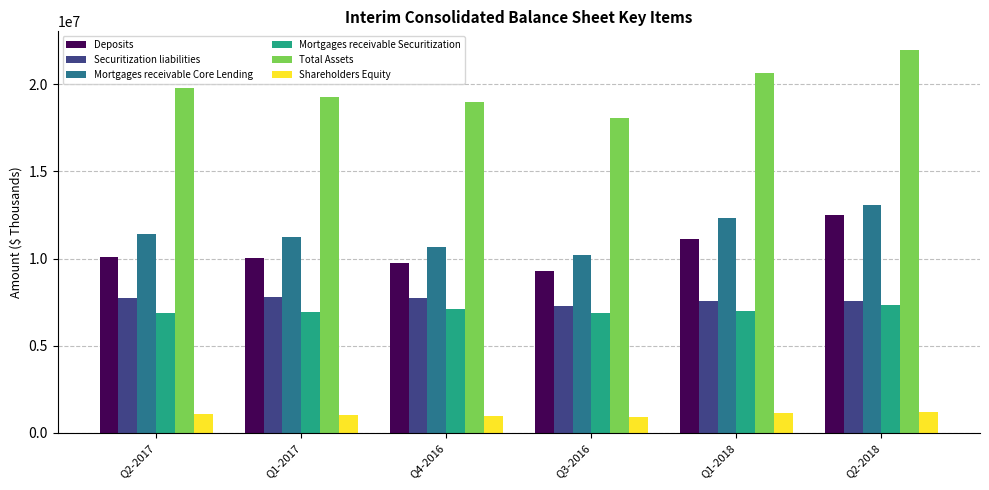

Which category has the highest value across all series?

Q2-2018